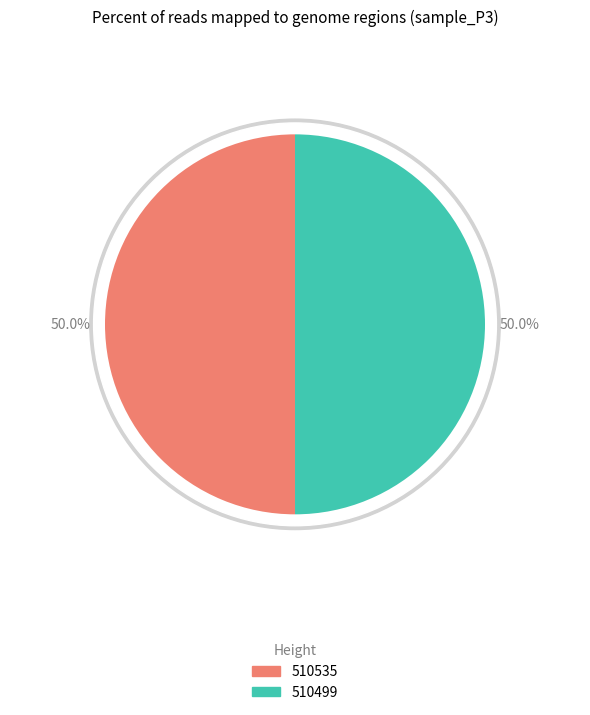

To the nearest percent, what portion does 510499 represent?

50%